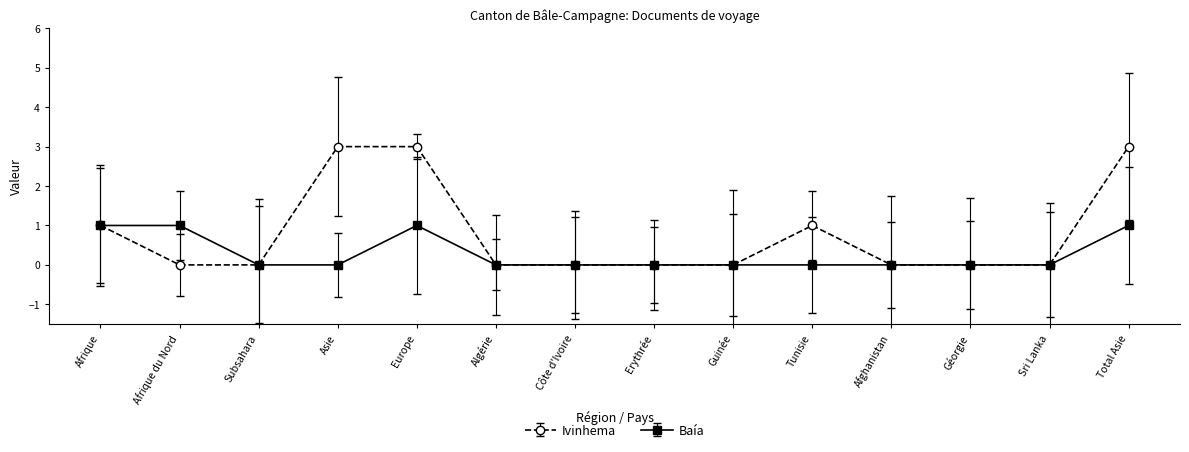

What position from the right is Subsahara?

12